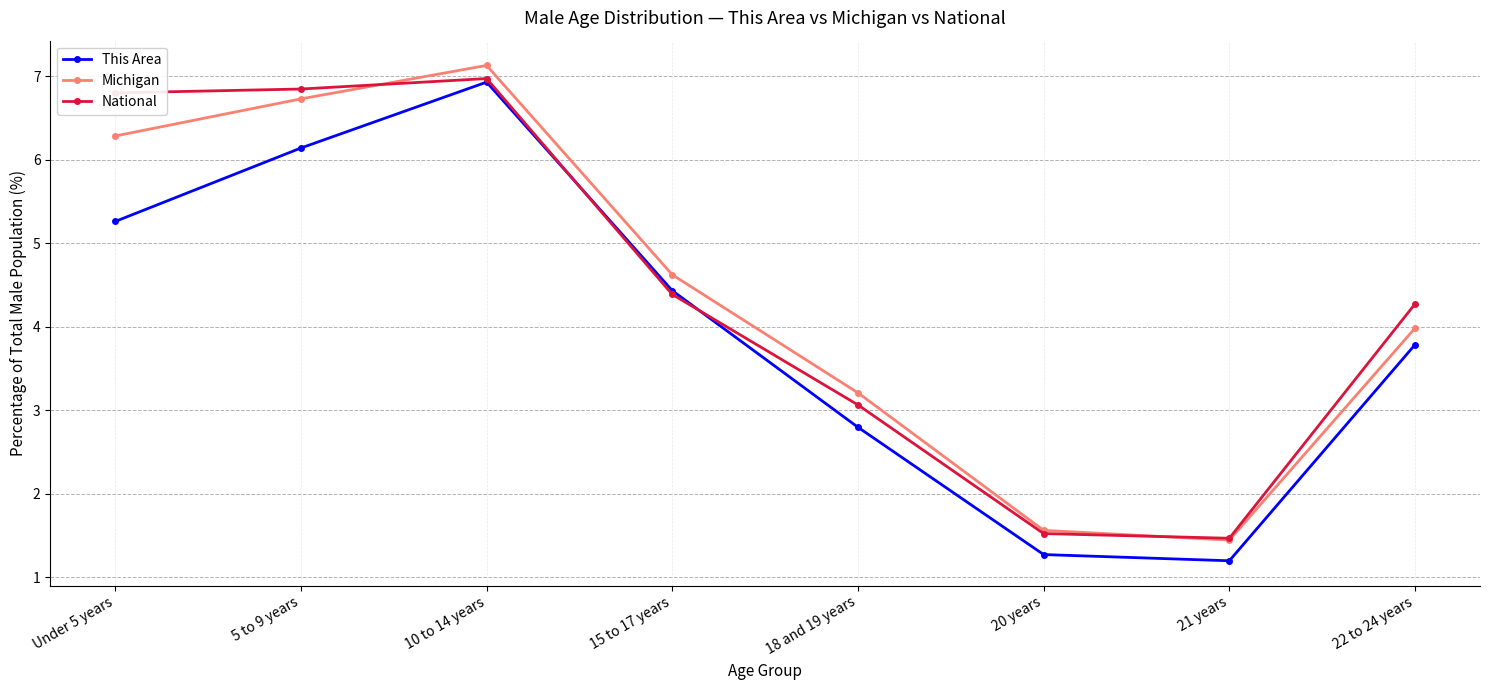

What is the label of the 1st point from the left?

Under 5 years